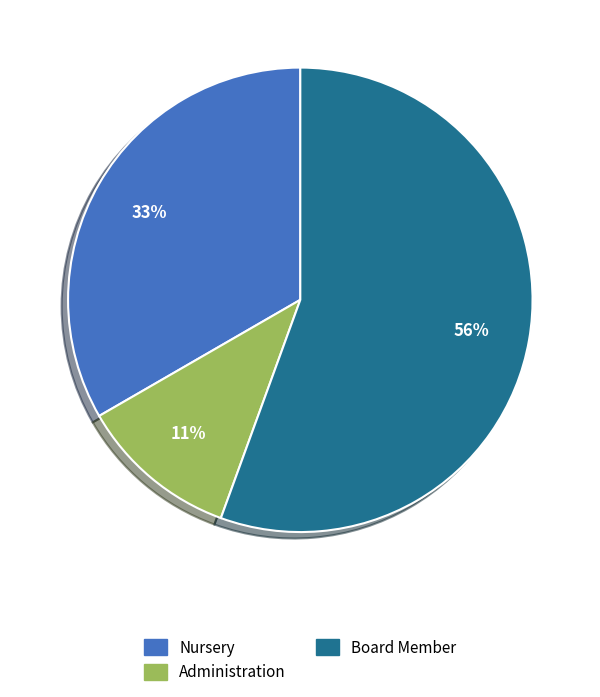

Rank the categories by value from lowest to highest.

Administration, Nursery, Board Member